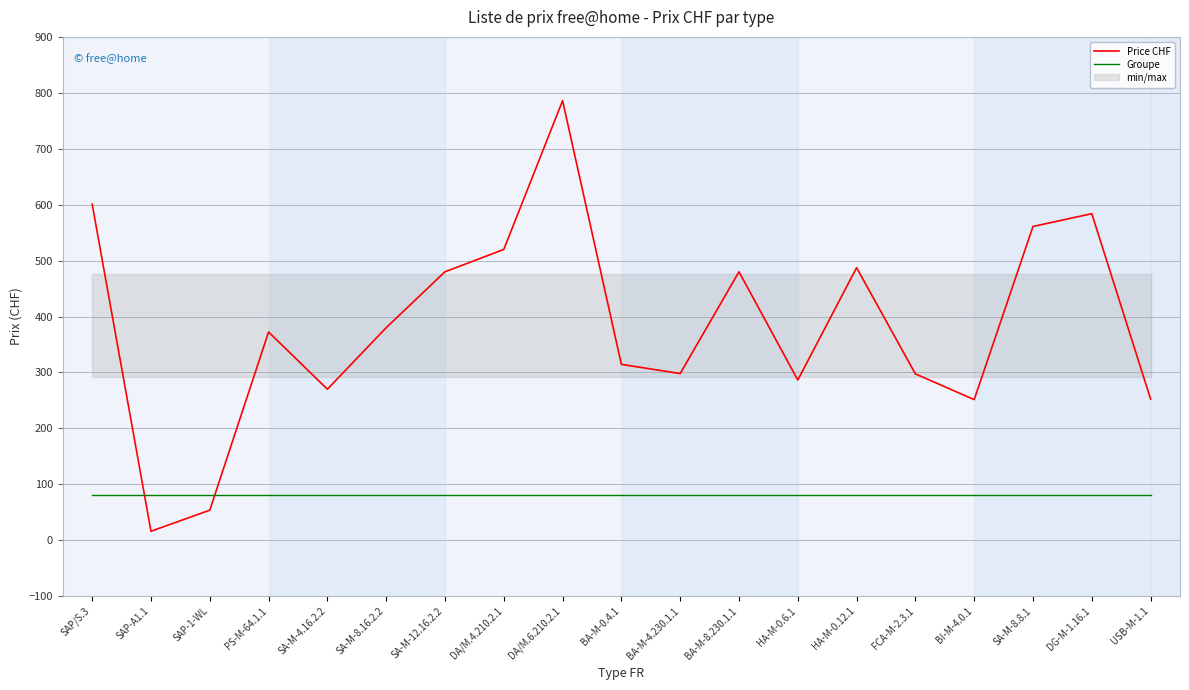

In Price CHF, how many points are higher than both neighbors (excluding endpoints)?

5